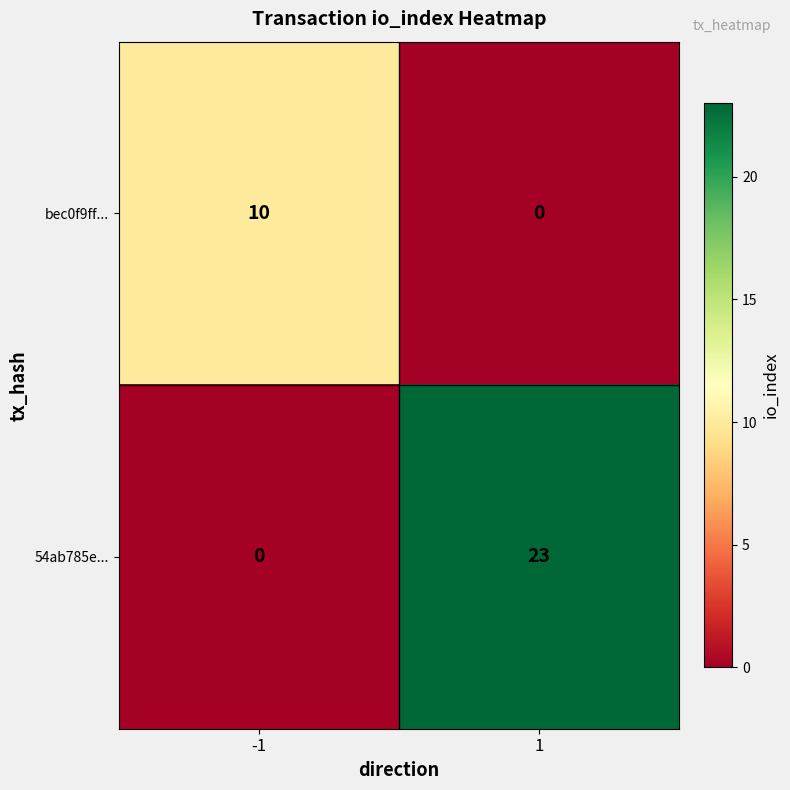

Reading left to right, transcribe all the data shown in this chart.

bec0f9ff...: -1=10	1=0
54ab785e...: -1=0	1=23